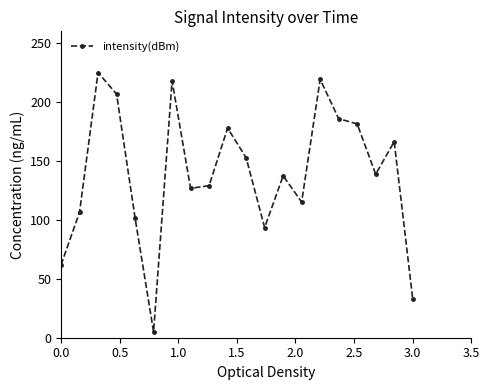

What is the difference between the maximum and minimum values?

220.0